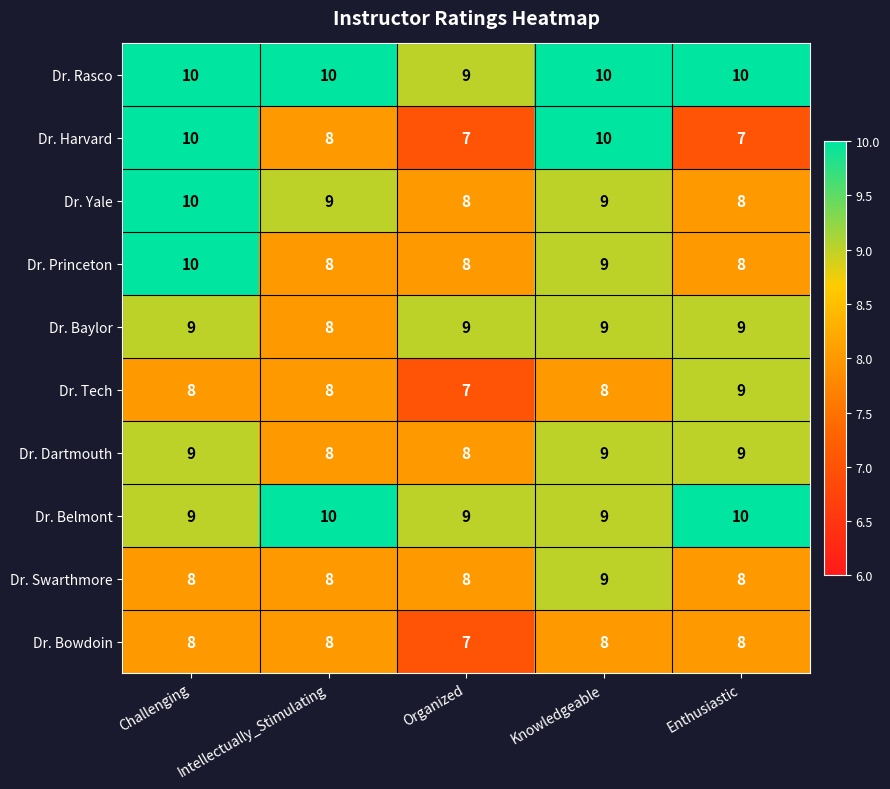

Is it true that Dr. Belmont equals 6 at Challenging?

False